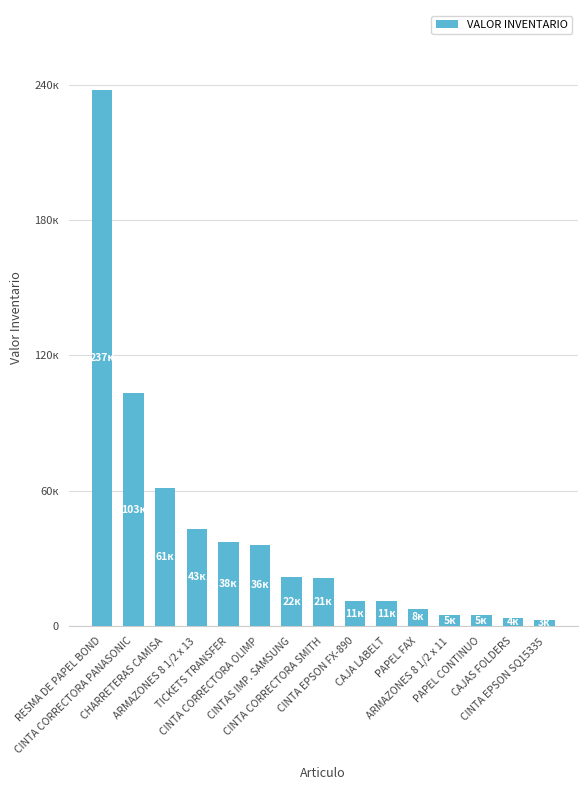

What is the minimum value shown in the chart?

2916.1